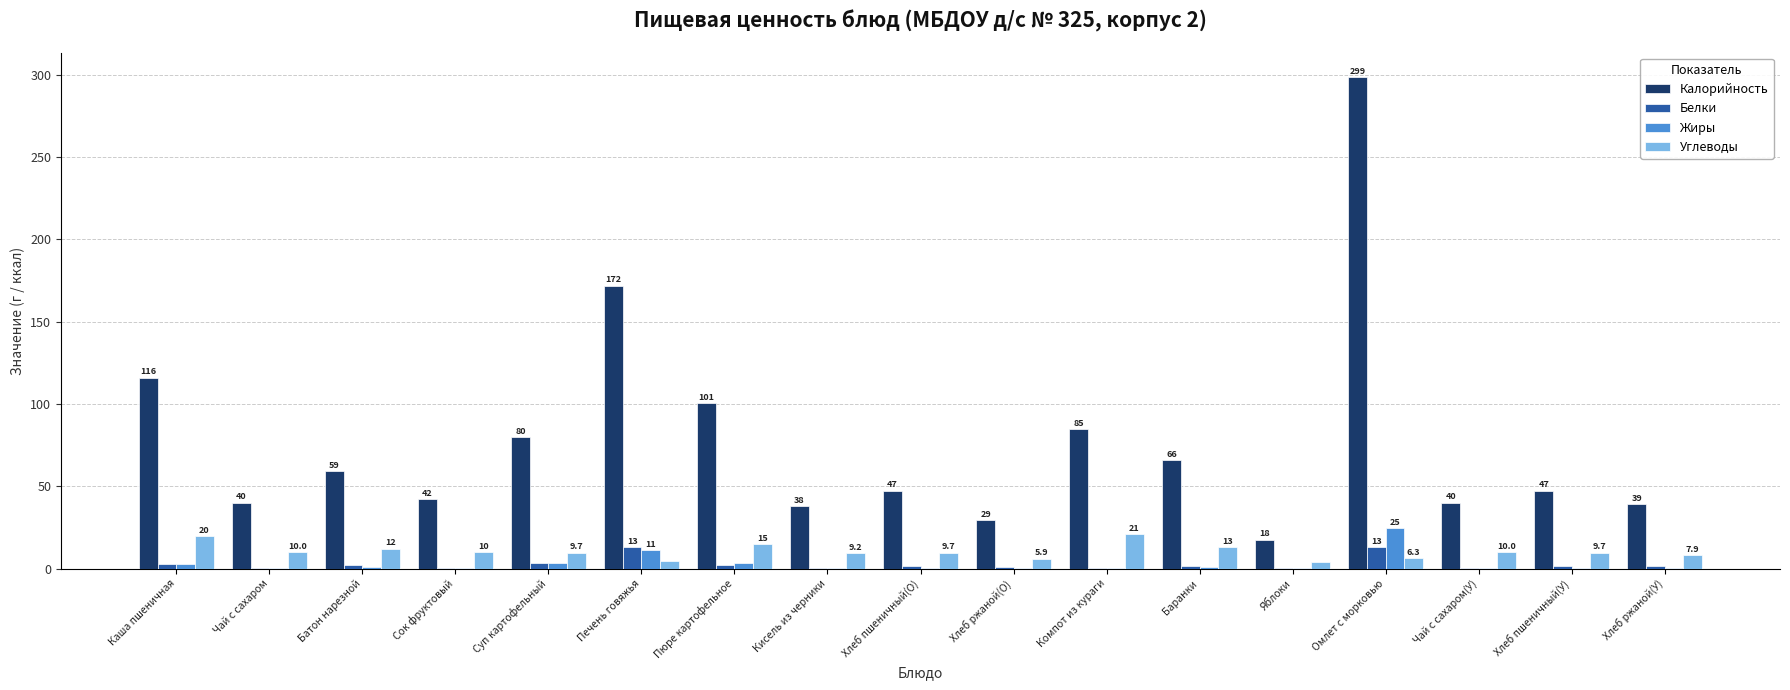

Which series changed the most between Кисель из черники and Хлеб ржаной(У)?

Углеводы